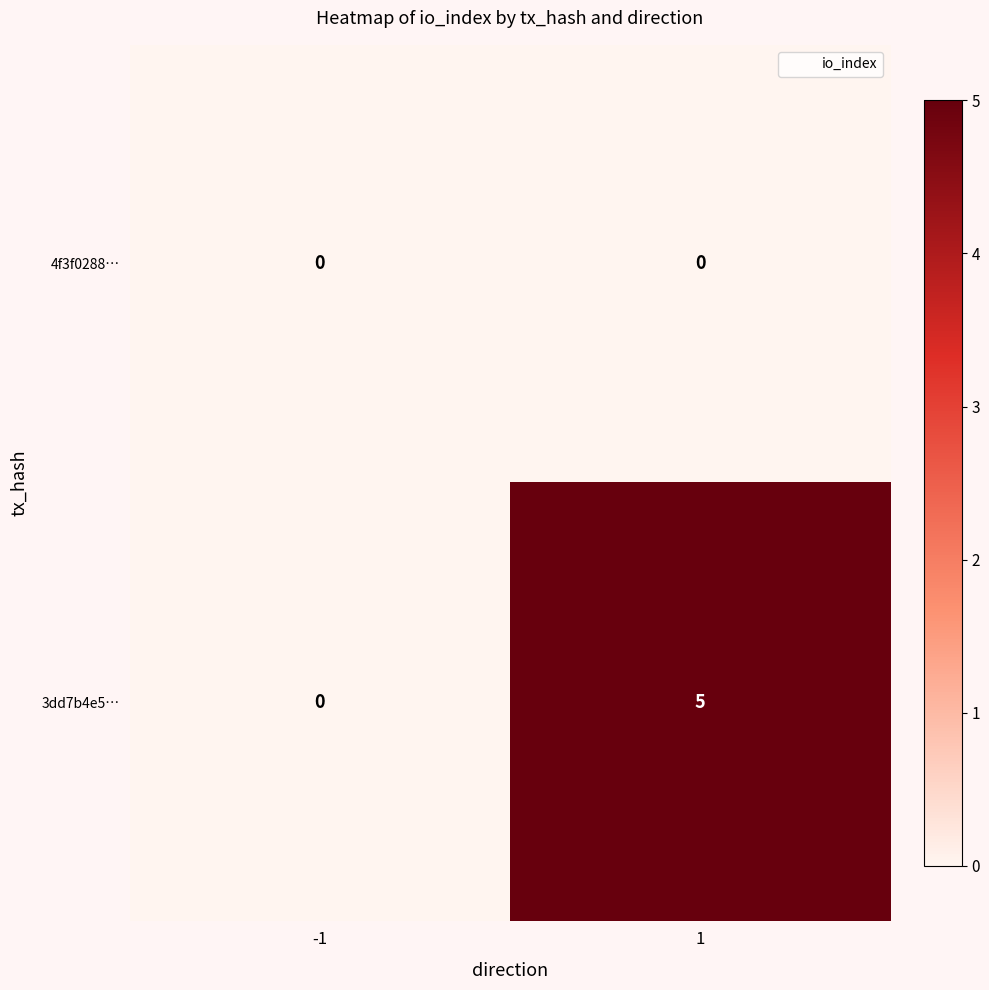

True or false: 3dd7b4e5… has a value of 5 at 1.

True